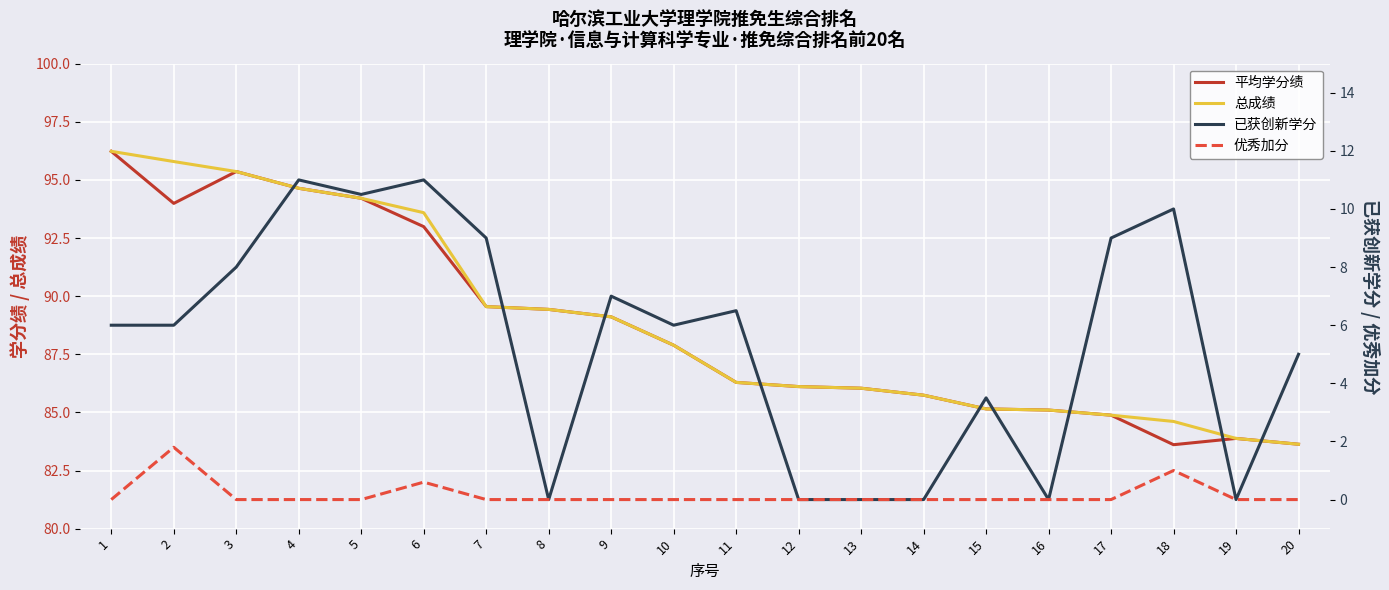

At how many categories does at least one series exceed 91?

6